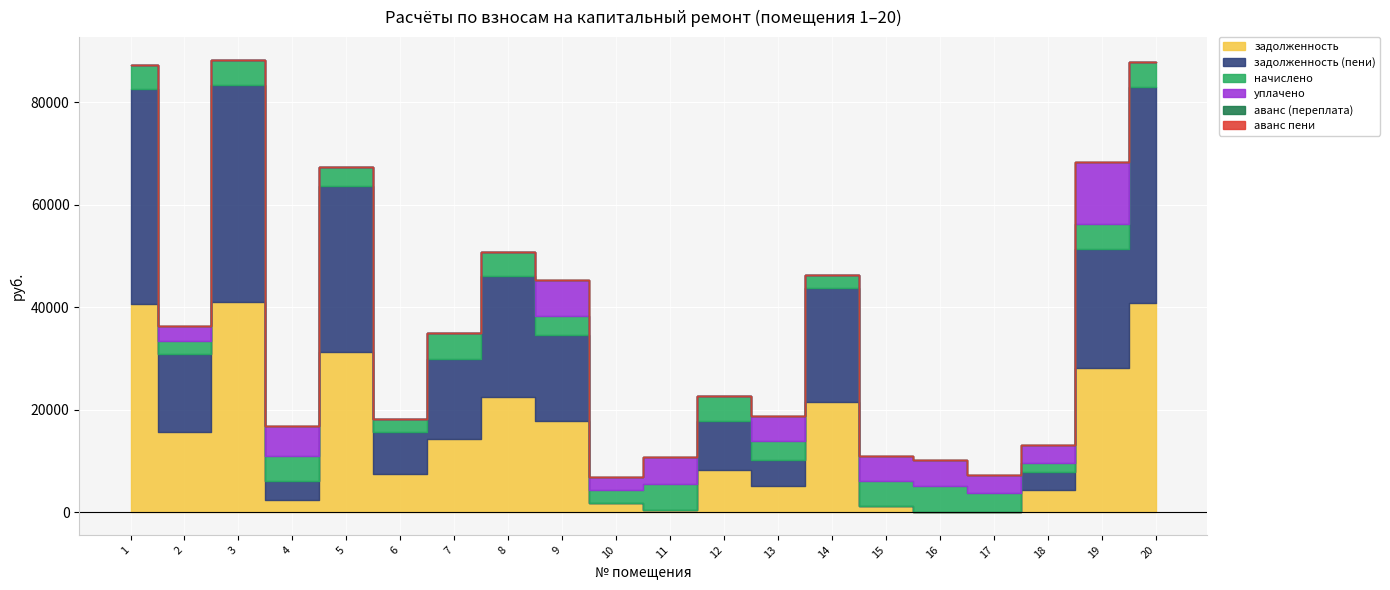

Is the value of аванс пени at 1 greater than the value of задолженность at 7?

No